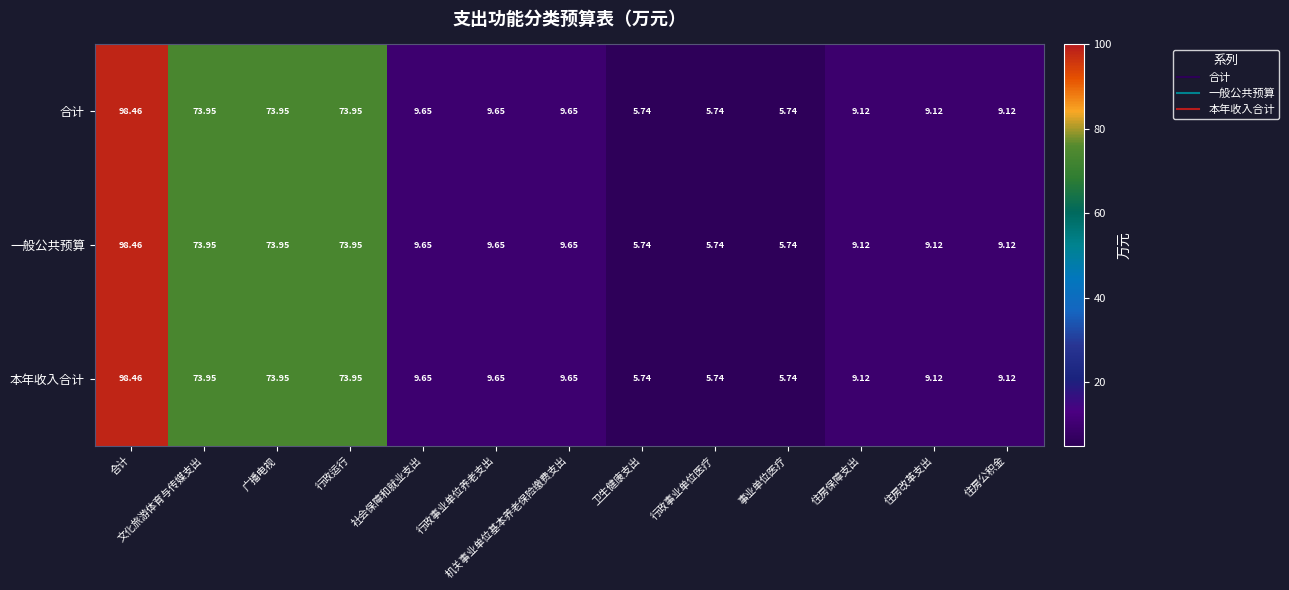

Is the value of 合计 at 住房保障支出 greater than the value of 一般公共预算 at 事业单位医疗?

Yes